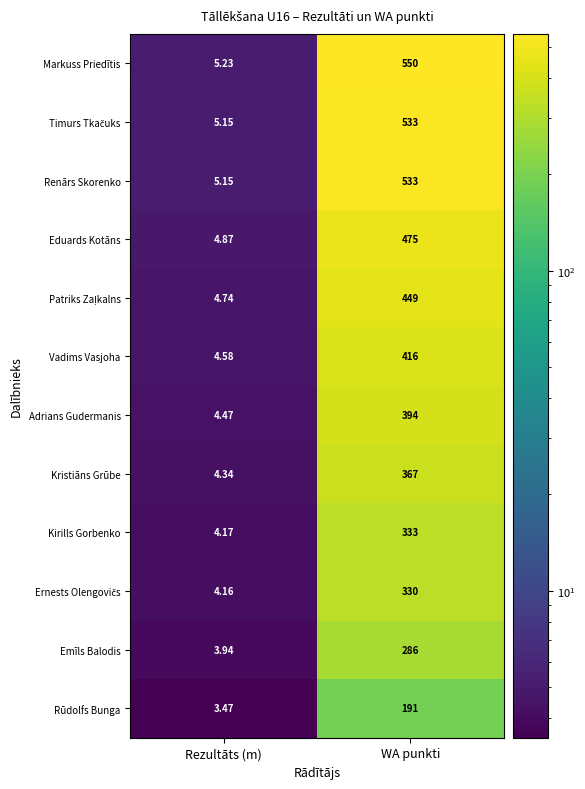

Which series changed the most between Rezultāts (m) and WA punkti?

Markuss Priedītis